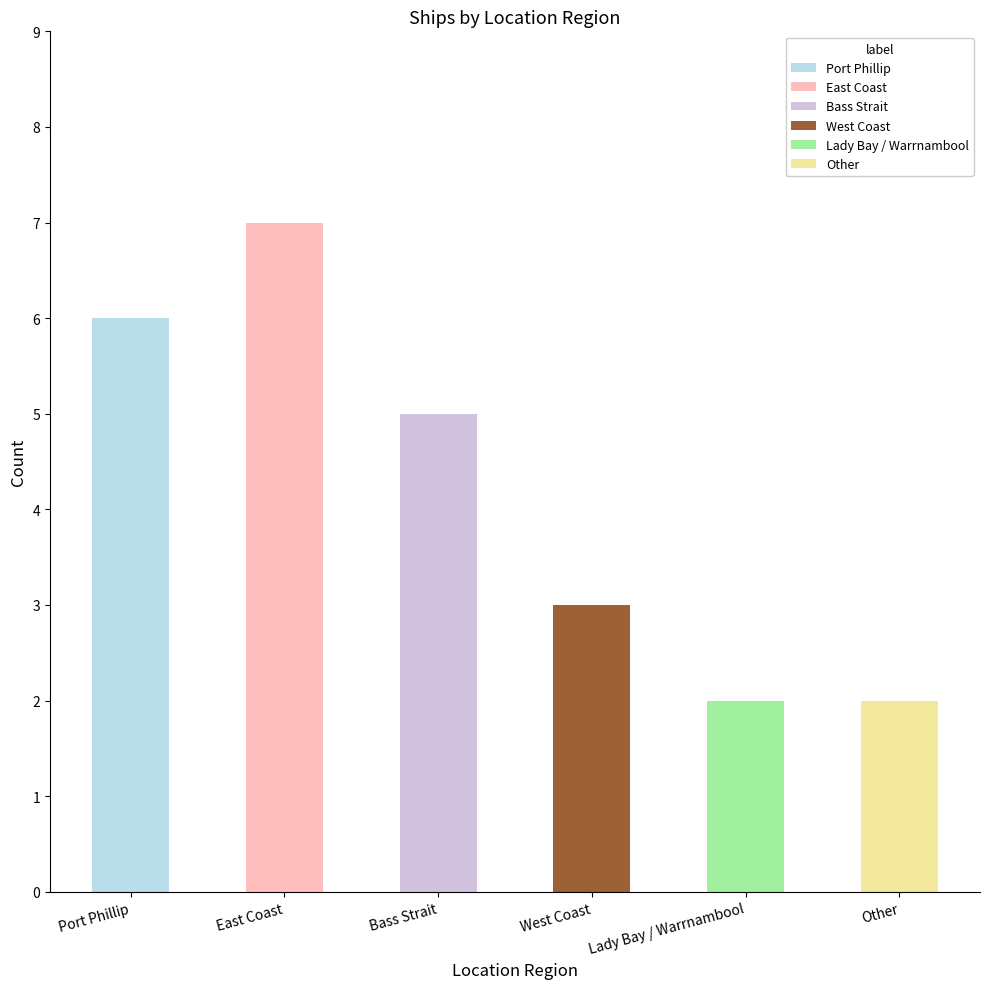

Which label corresponds to the smallest value in the chart?

Lady Bay / Warrnambool